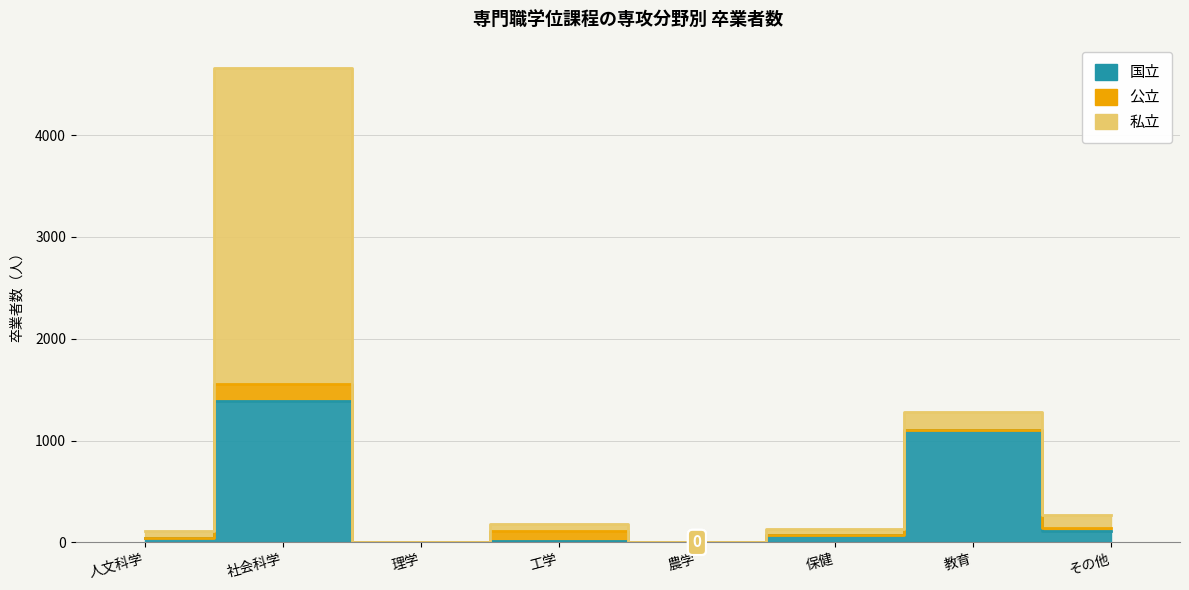

Is this an area chart (filled region under the line)?

No